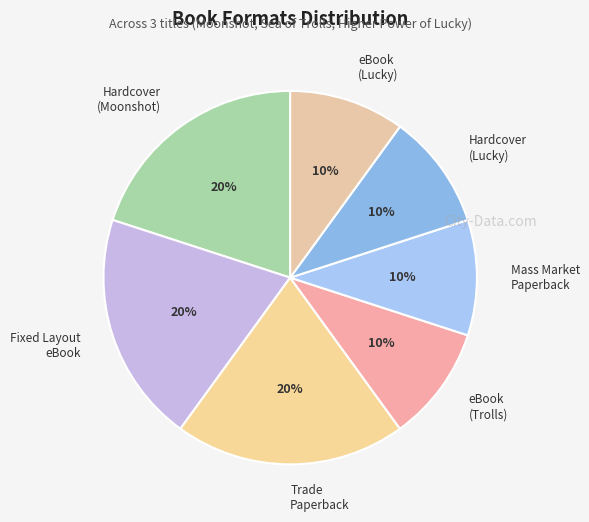

Do Mass Market Paperback and Hardcover (Lucky) together represent more than half of the pie?

No